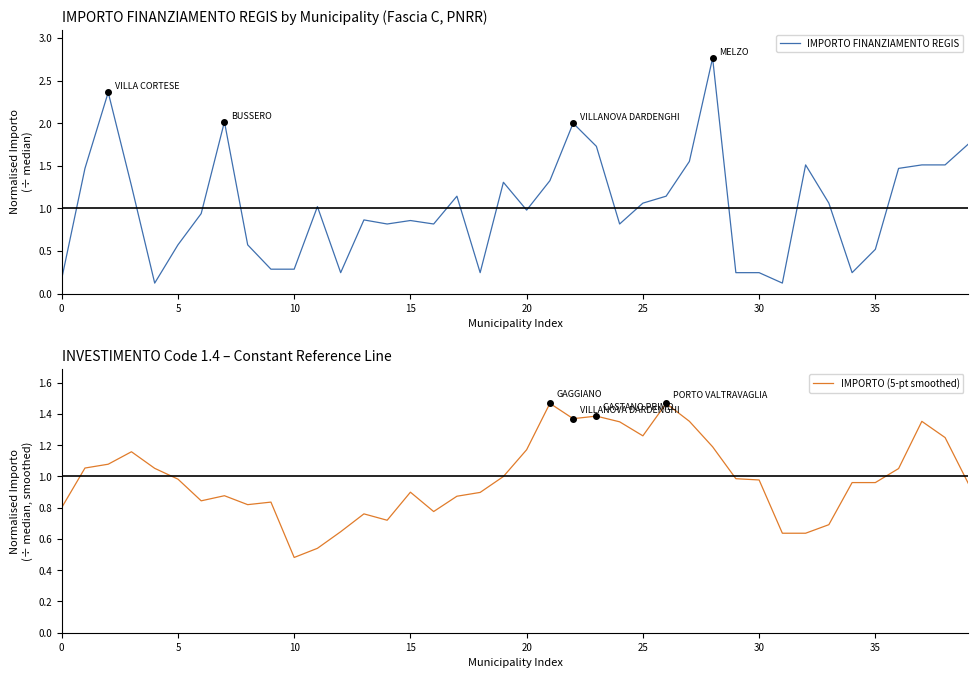

Where is IMPORTO (5-pt smoothed) nearest to the value 0?

10